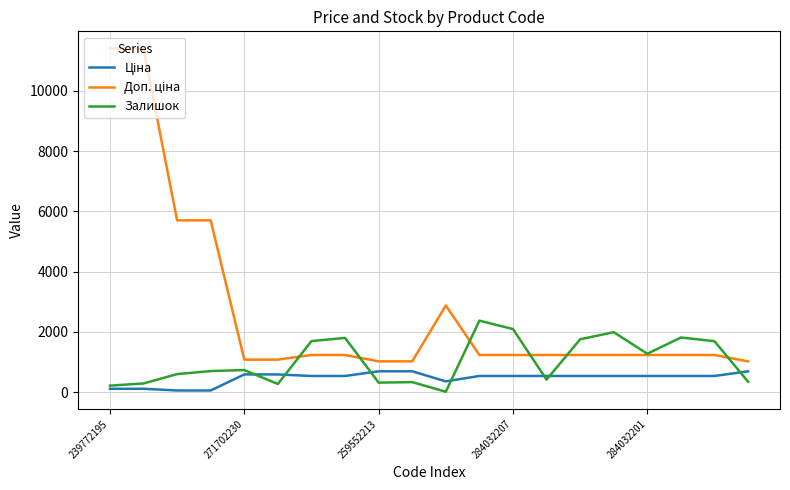

What is the greatest value displayed?

11410.0